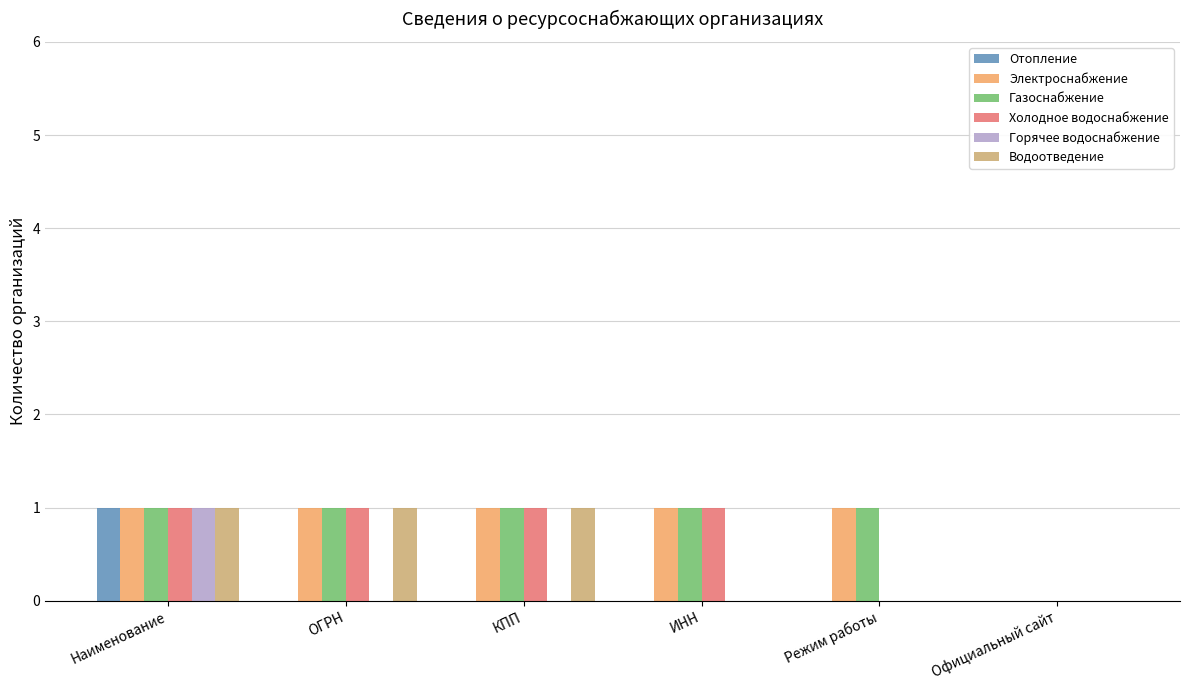

At which category is the sum across all series the highest?

Наименование